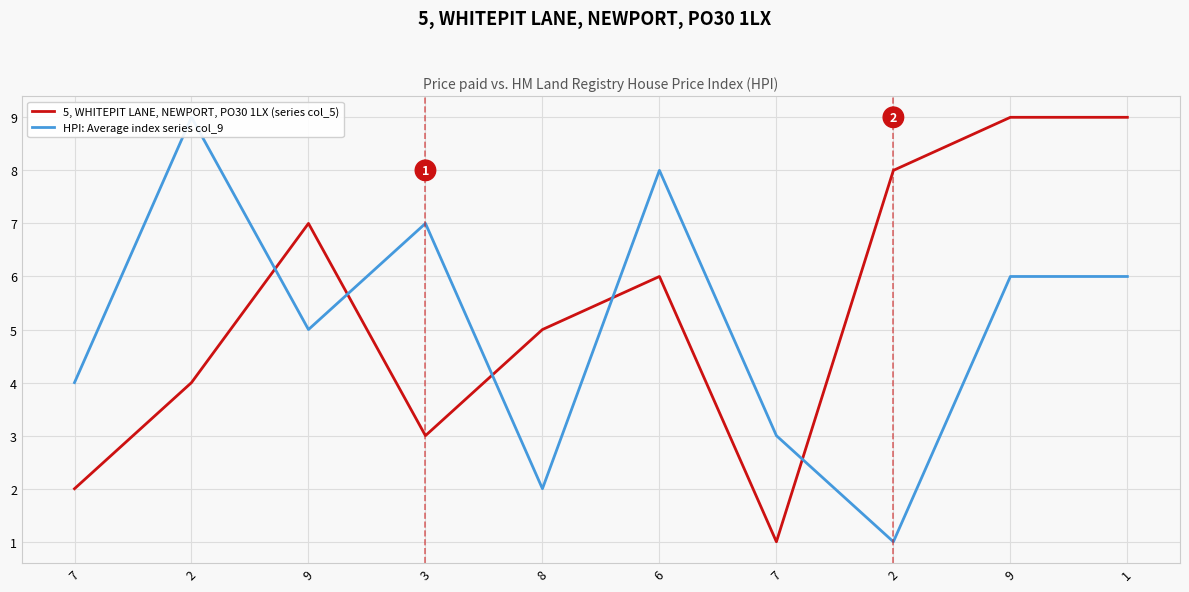

Reading left to right, list all the values displayed in this chart.

5, WHITEPIT LANE, NEWPORT, PO30 1LX (series col_5): 2	4	7	3	5	6	1	8	9	9
HPI: Average index series col_9: 4	9	5	7	2	8	3	1	6	6